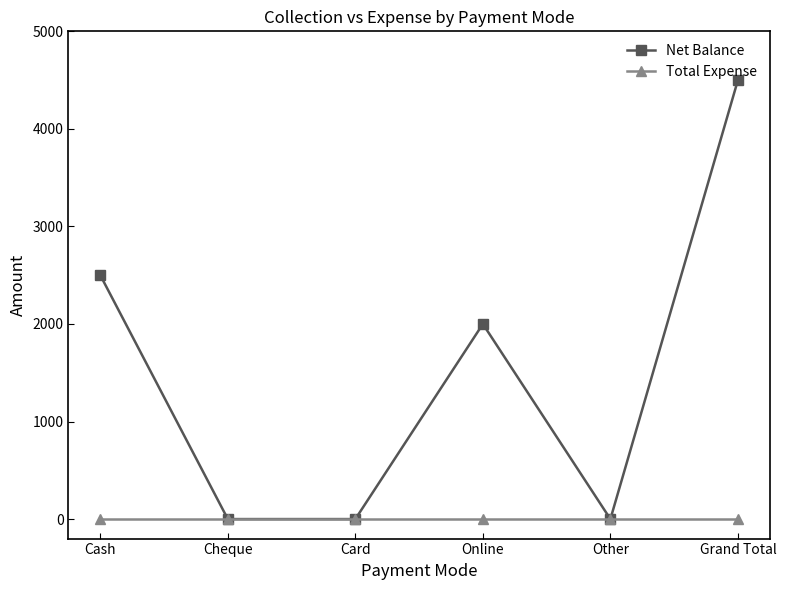

How many categories are shown in the chart?

6